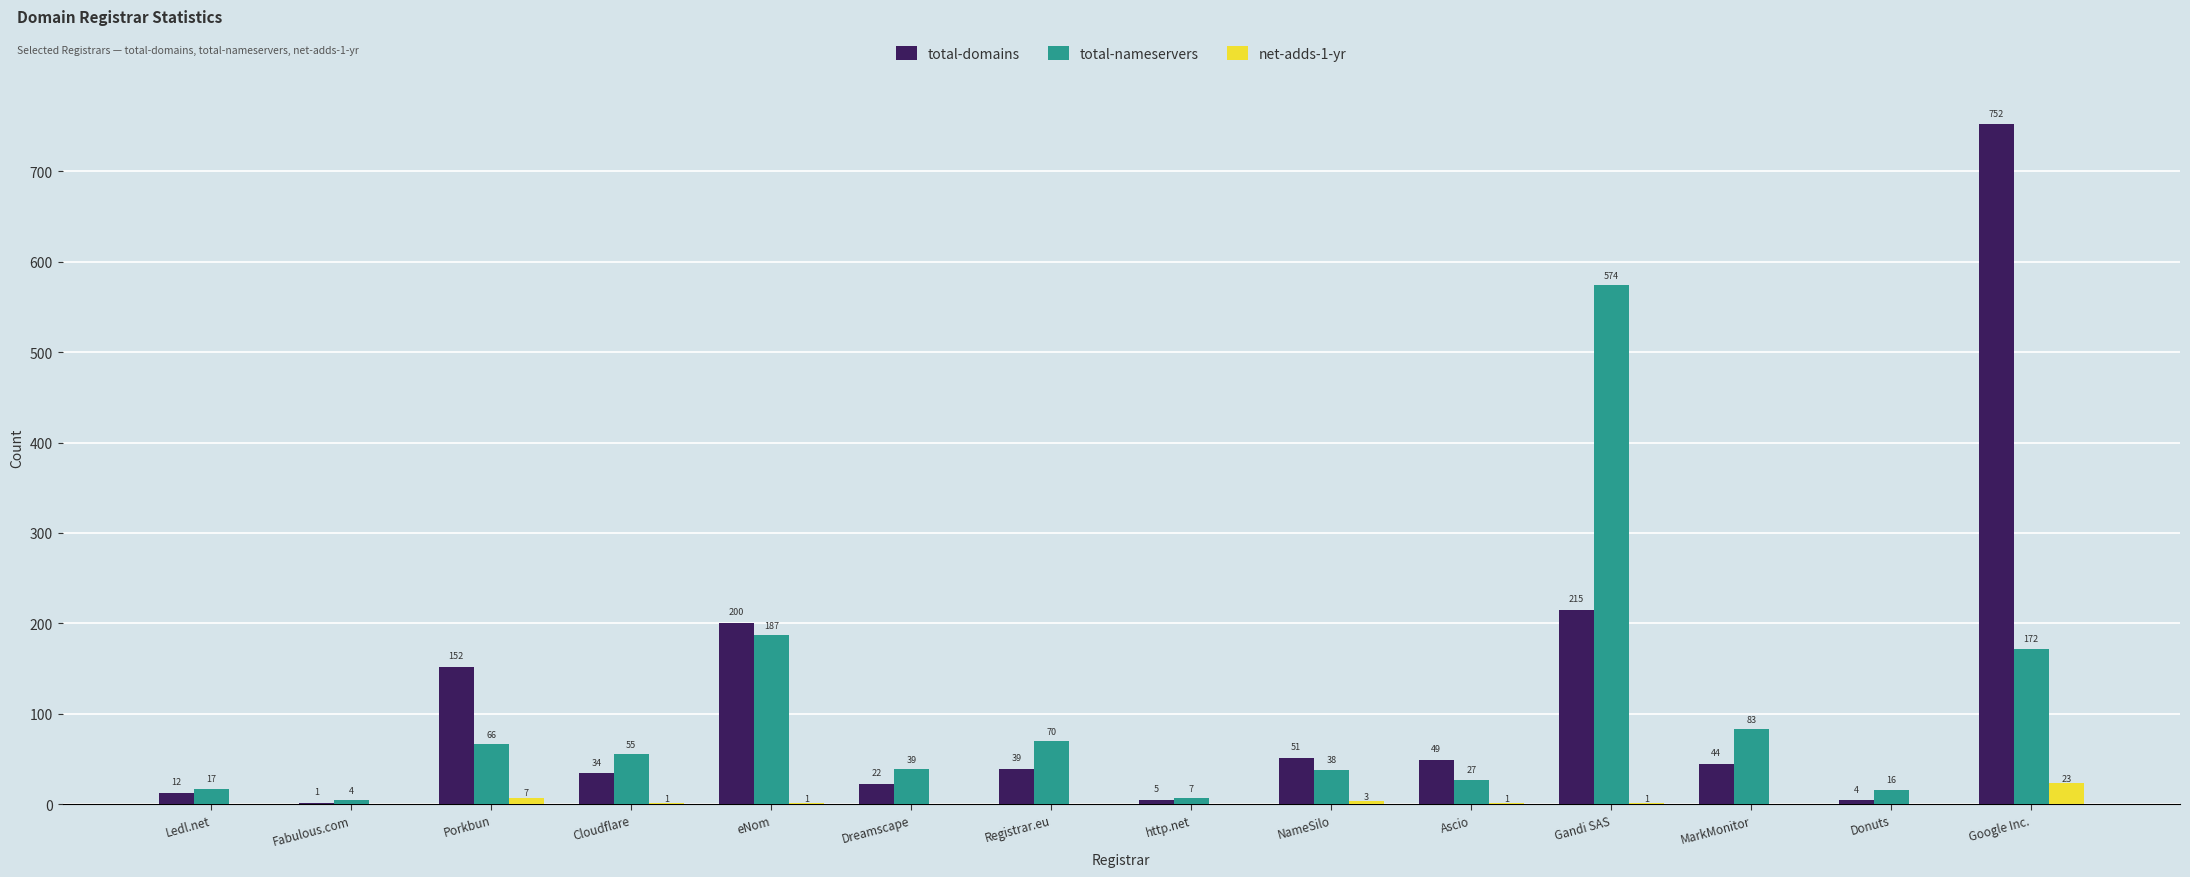

Count the number of categories in the chart.

14